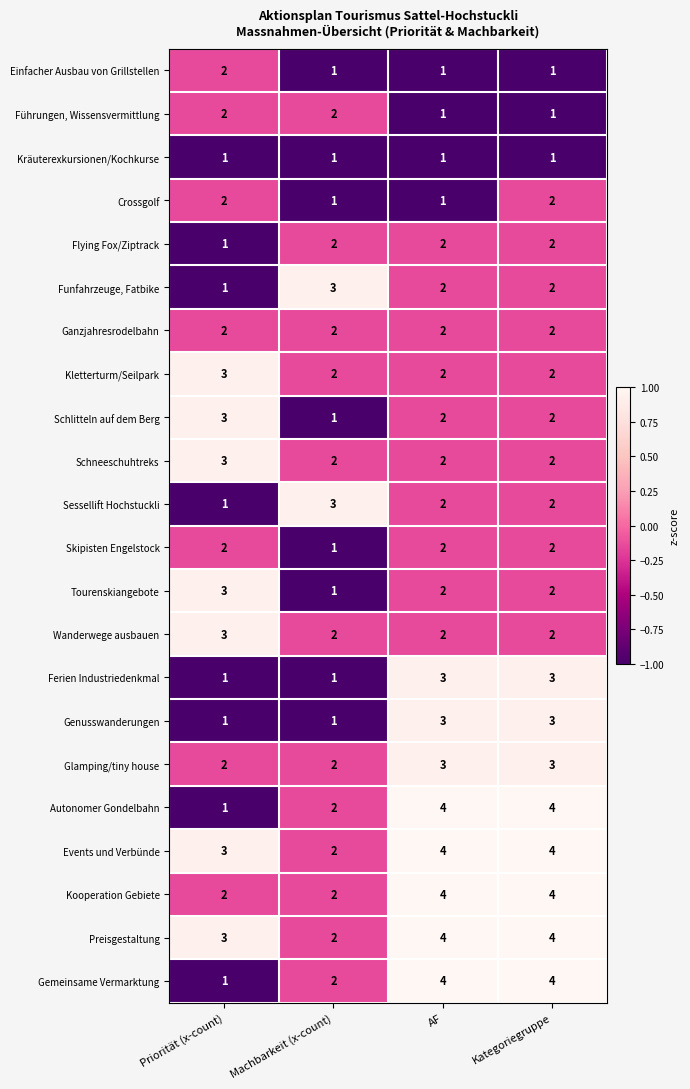

Count the Glamping/tiny house values in the range 2 to 3.

4